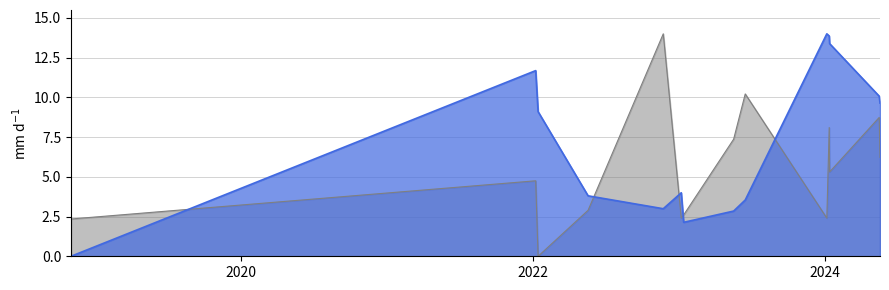

Does the chart have visible grid lines?

Yes